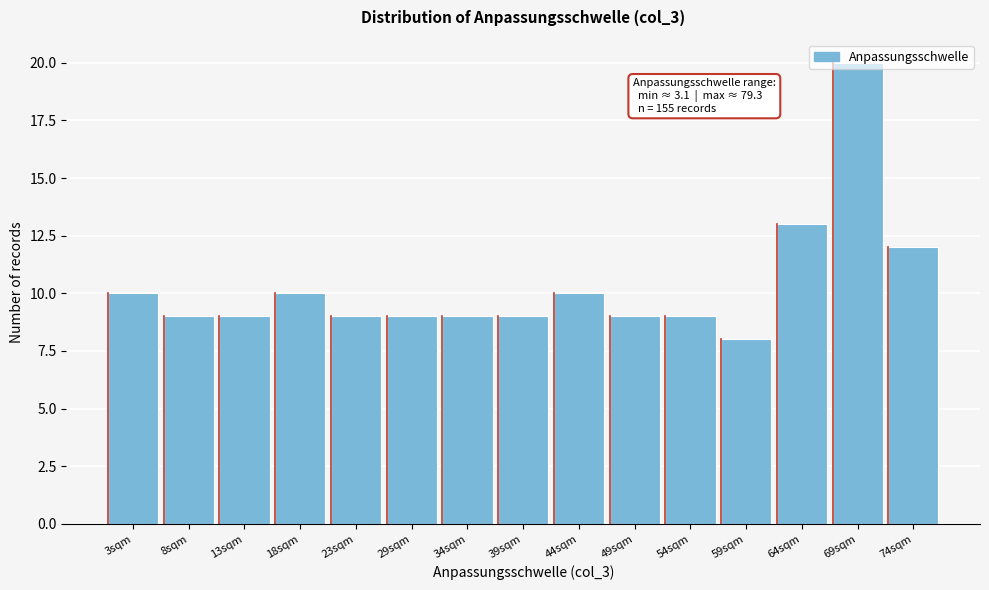

What is the sum of the values at 64sqm and 18sqm?

23